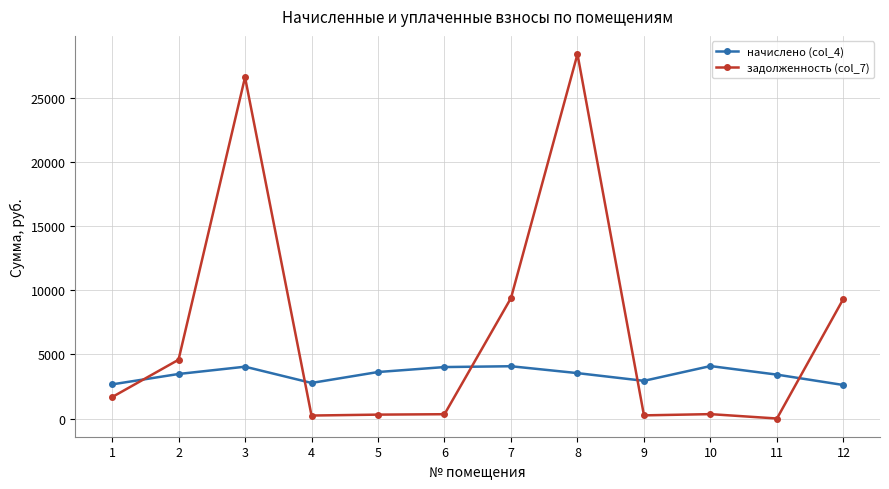

What is the spread (max minus min) of values at 7?

5309.1